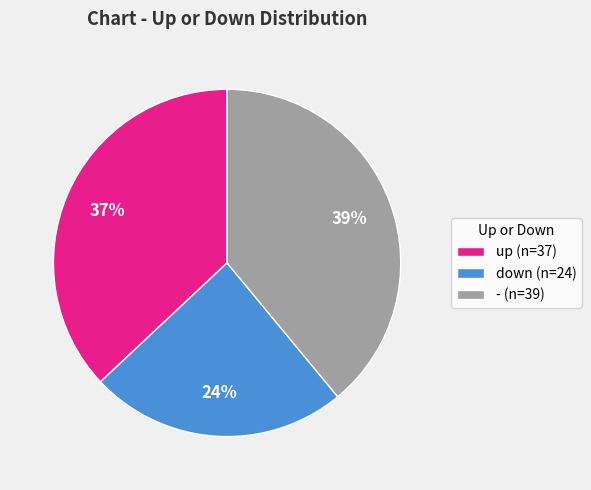

Is there a majority slice in this chart?

No